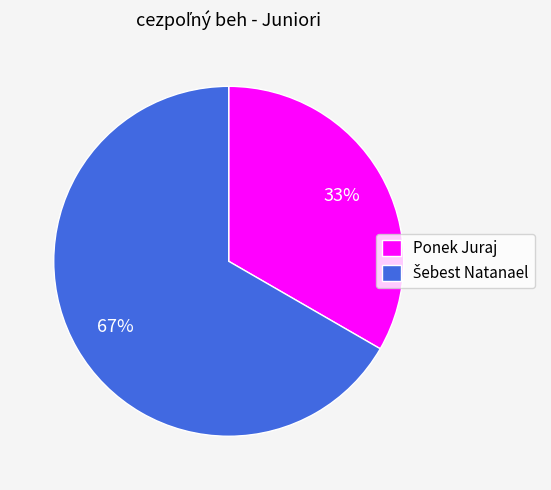

What is the smallest slice in the pie chart?

Ponek Juraj